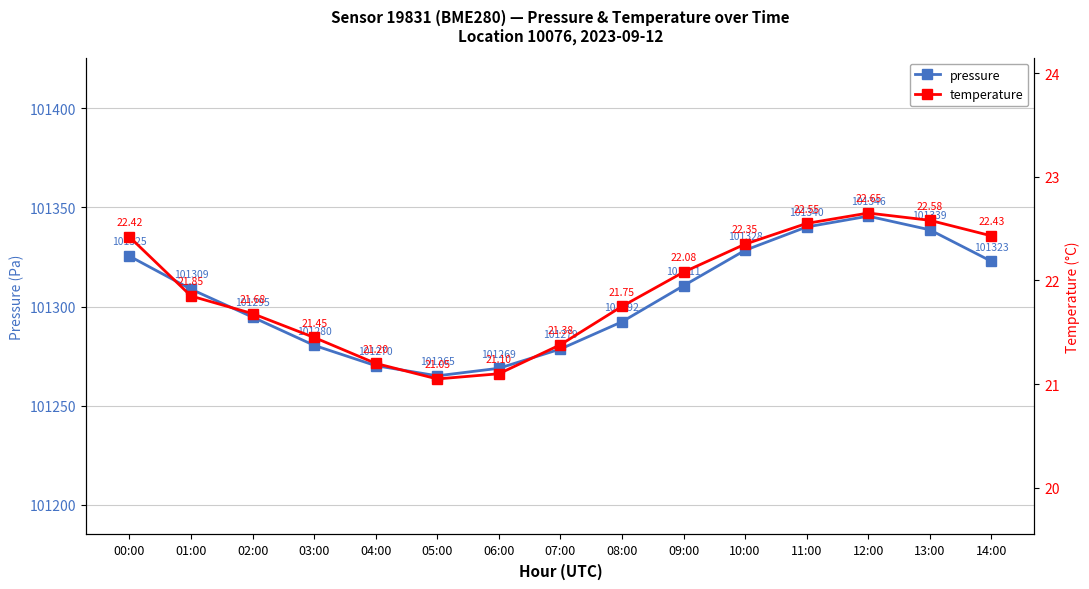

Reading left to right, list all the values displayed in this chart.

pressure: 101325.5	101308.8	101294.7	101280.5	101270.2	101265.1	101268.9	101278.6	101292.4	101310.6	101328.4	101340.2	101345.6	101338.8	101322.9
temperature: 22.4	21.9	21.7	21.4	21.2	21.1	21.1	21.4	21.8	22.1	22.4	22.6	22.6	22.6	22.4